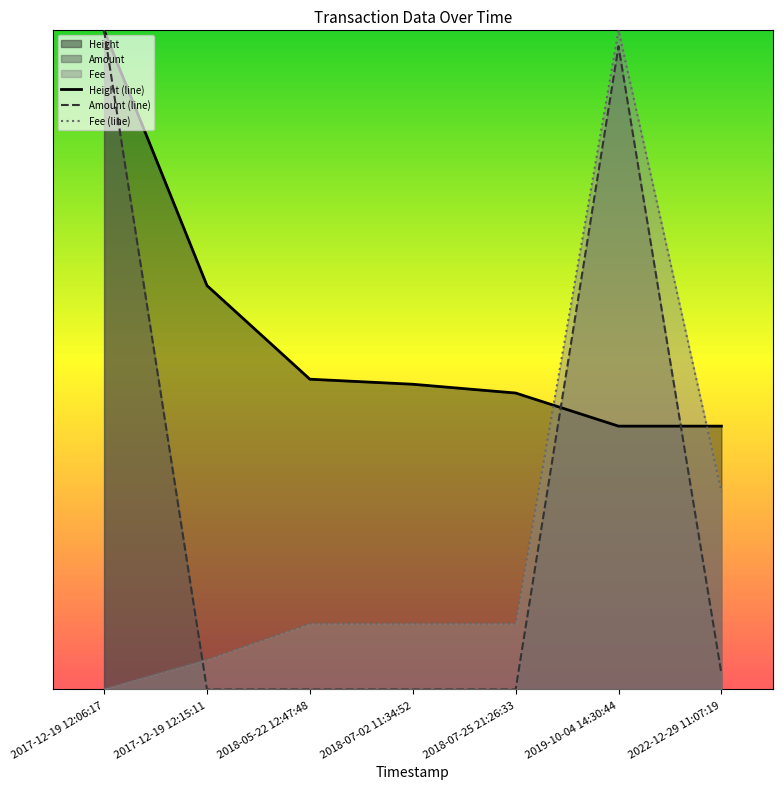

How many times do Height (line) and Amount (line) cross each other?

2